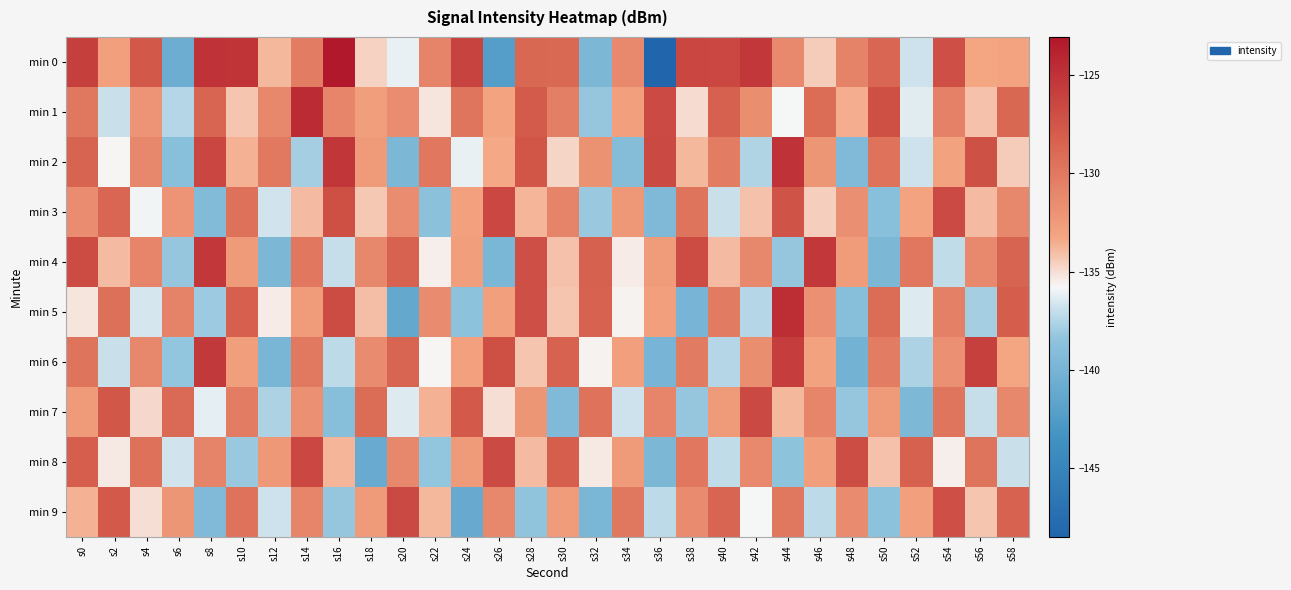

Rank the series by their maximum value, from highest to lowest.

min 0, min 1, min 5, min 2, min 4, min 6, min 3, min 8, min 7, min 9